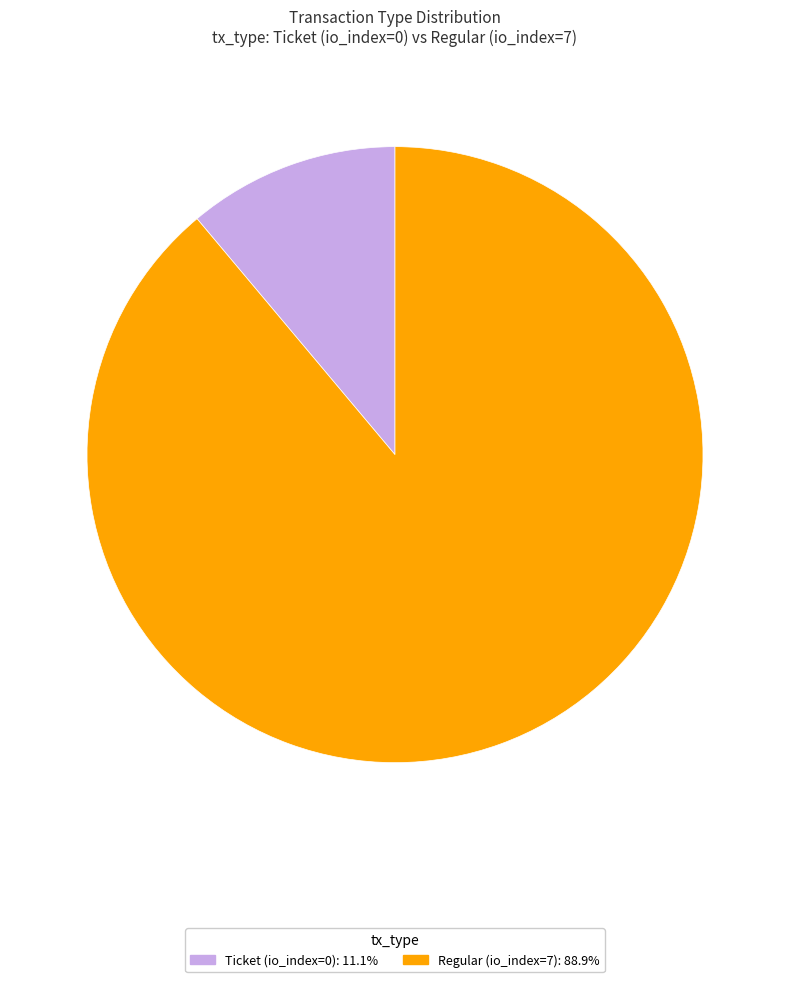

Is it true that Ticket is 7% of the pie?

False